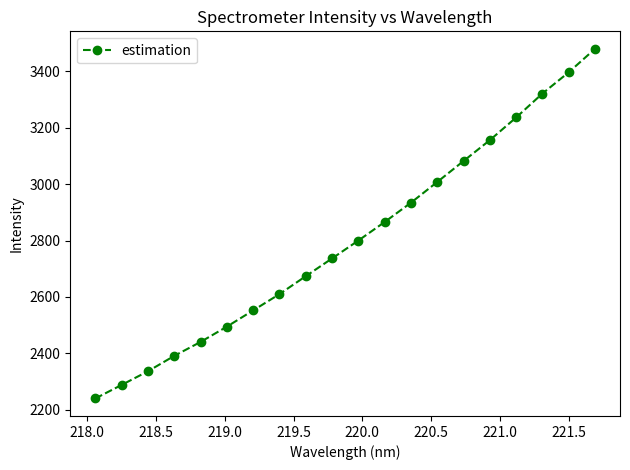

How many data points are above 2800?

10